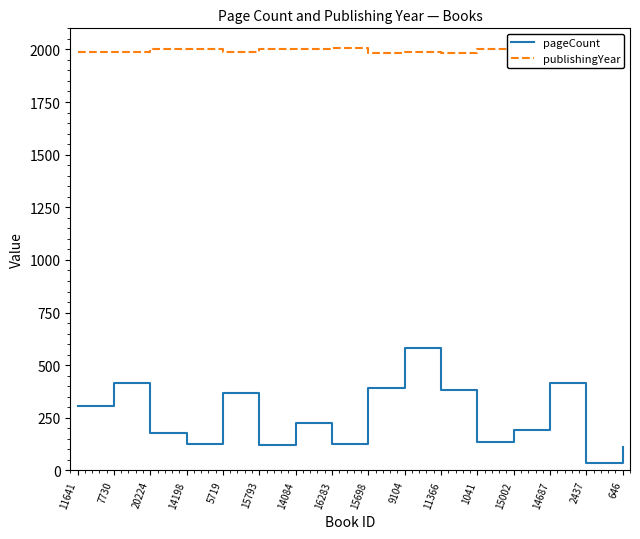

Rank the series by their average value, from highest to lowest.

publishingYear, pageCount